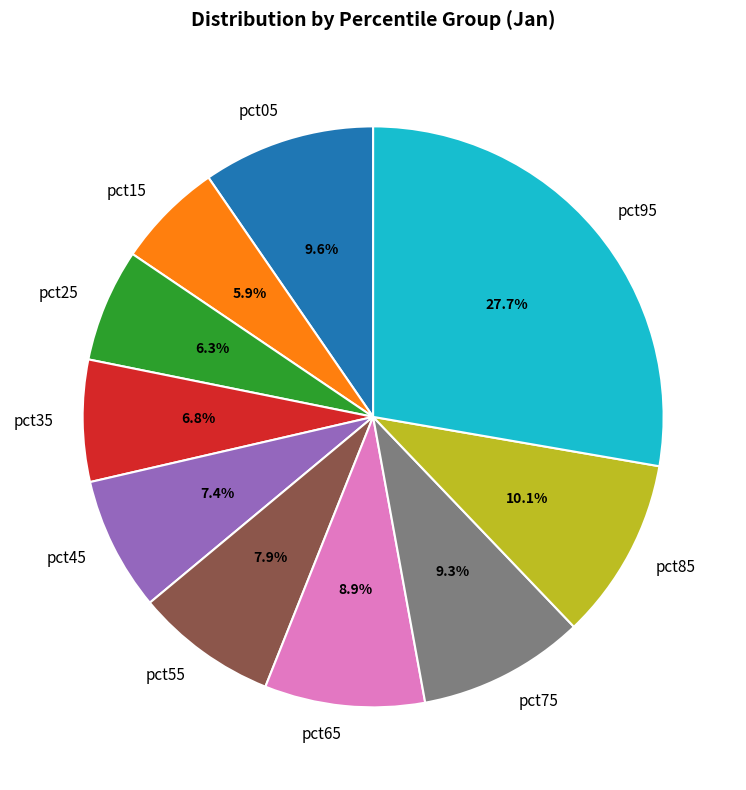

Which category has the biggest portion of the pie?

pct95